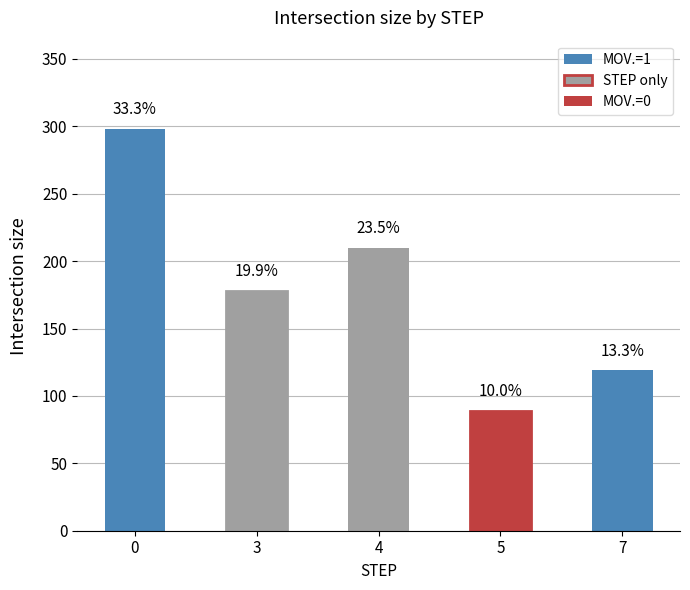

Rank the categories by value from lowest to highest.

5, 7, 3, 4, 0